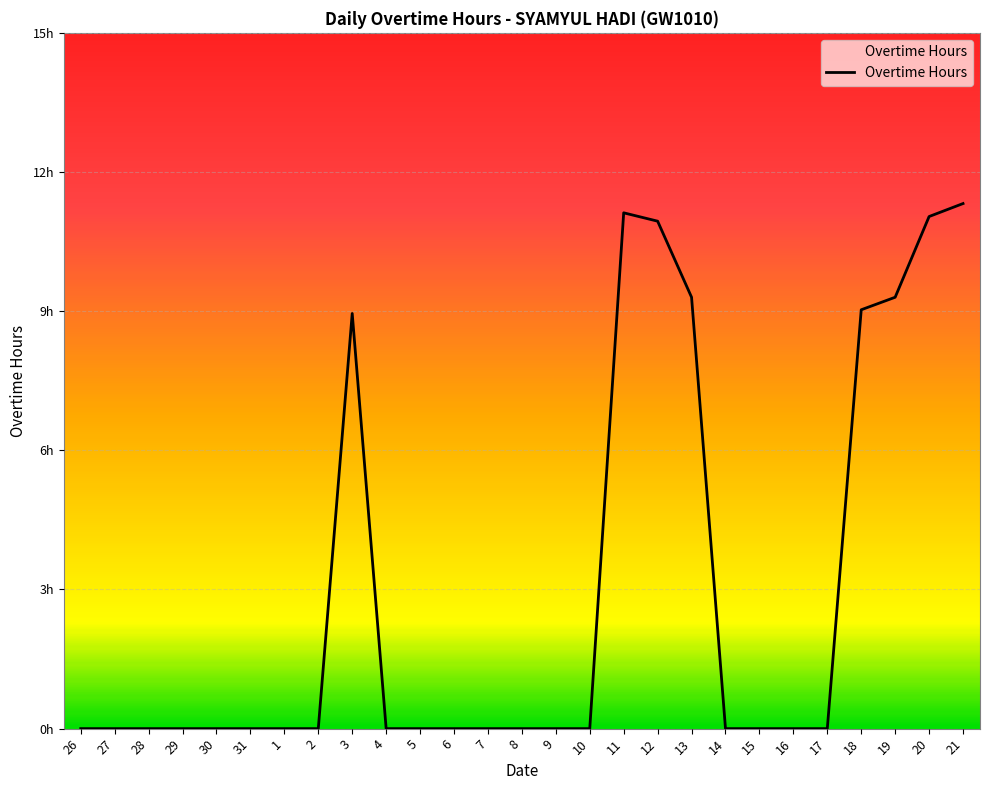

How many data points does each series have?

27